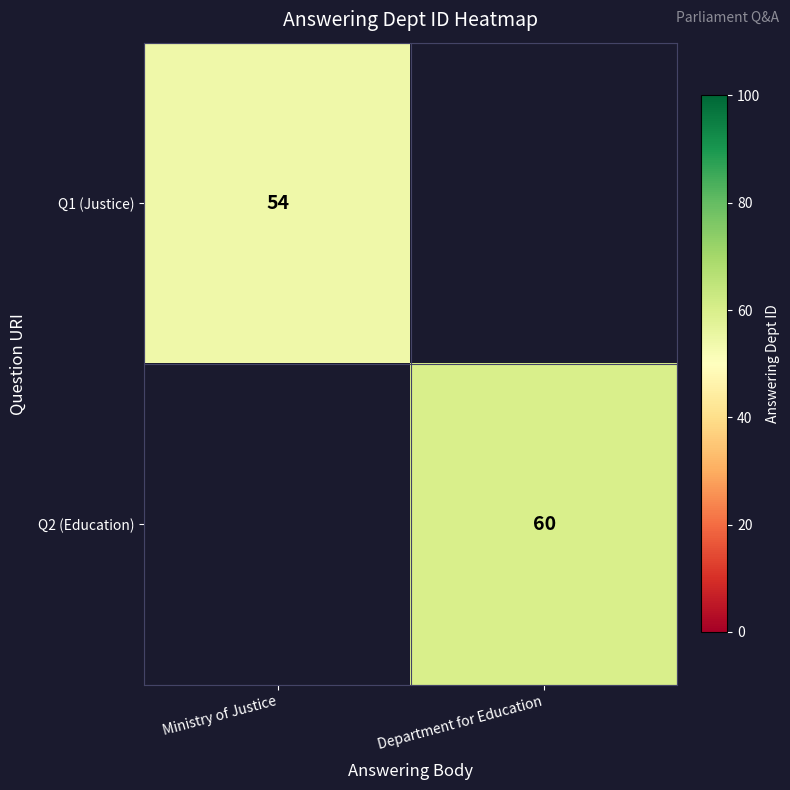

Is the value of Q1 (Justice) at Ministry of Justice greater than the value of Q2 (Education) at Department for Education?

No